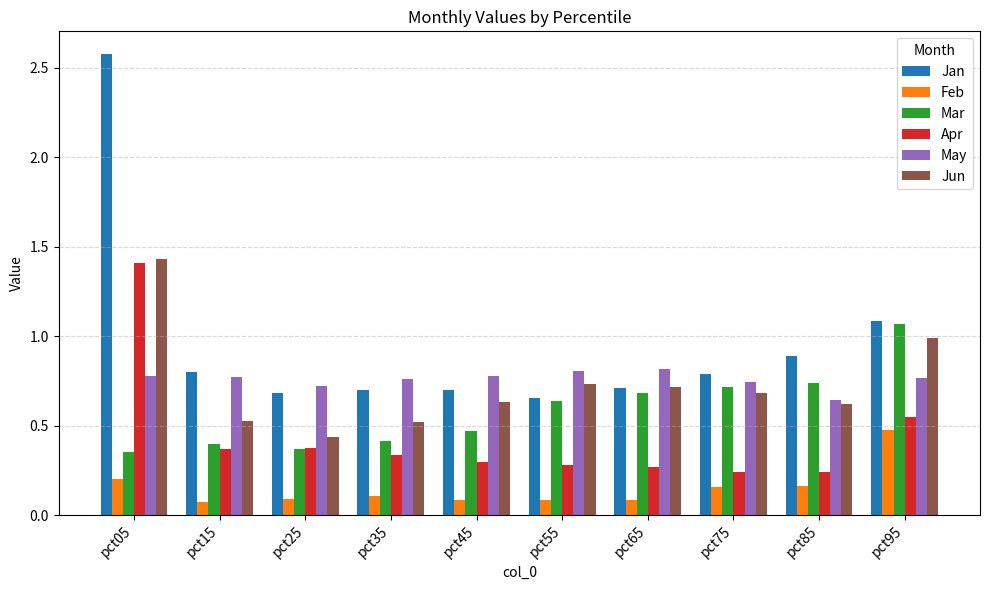

Does the chart contain stacked bars?

No